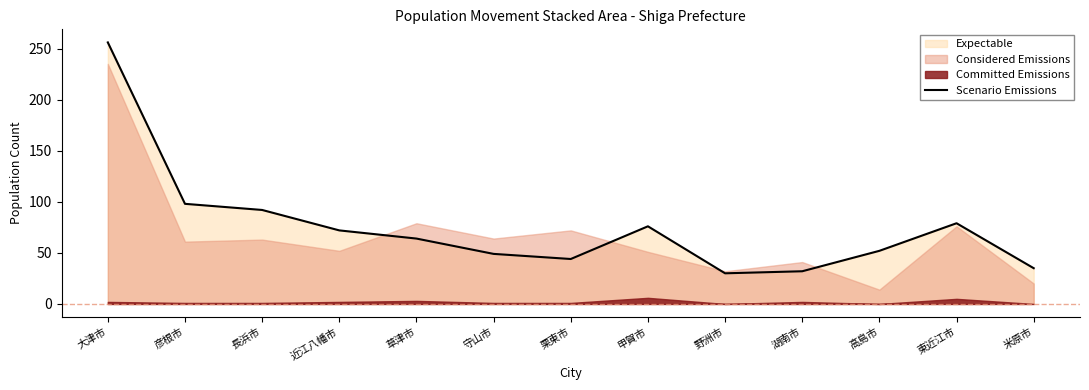

List the labels in order of value, largest first.

大津市, 彦根市, 長浜市, 東近江市, 甲賀市, 近江八幡市, 草津市, 高島市, 守山市, 栗東市, 米原市, 湖南市, 野洲市